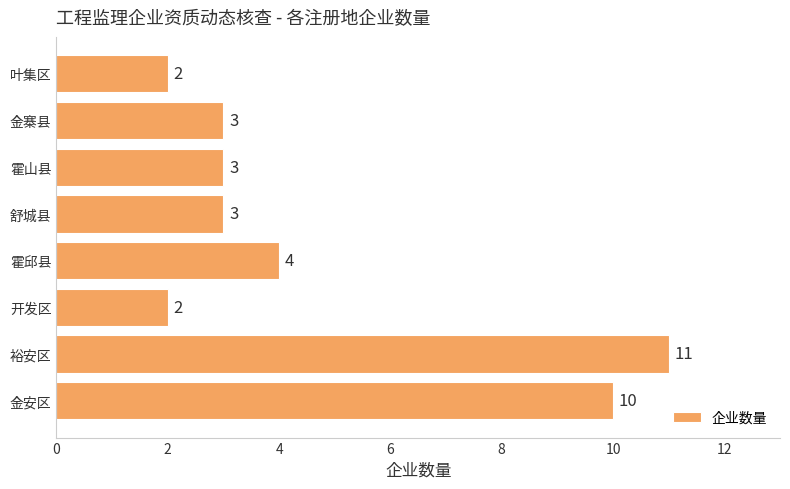

True or false: the data shows 2 at 霍邱县.

False